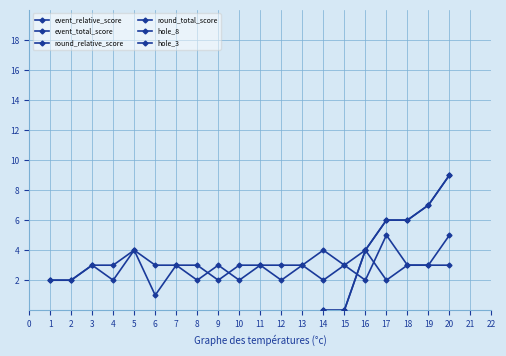

True or false: event_relative_score and hole_3 intersect in this chart.

False